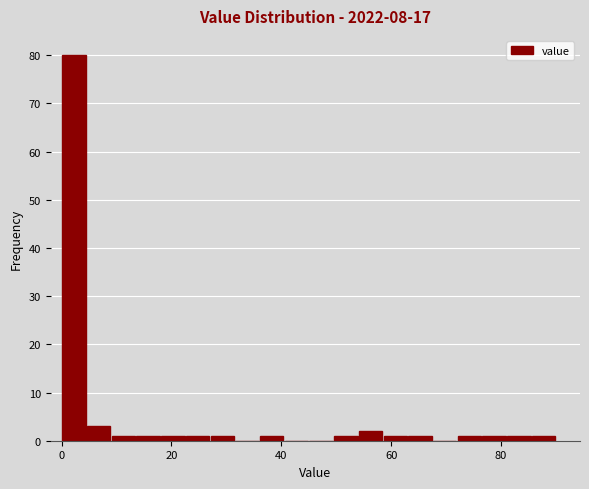

Read against the x-axis, roughly where is the centre of the tallest bar?

2